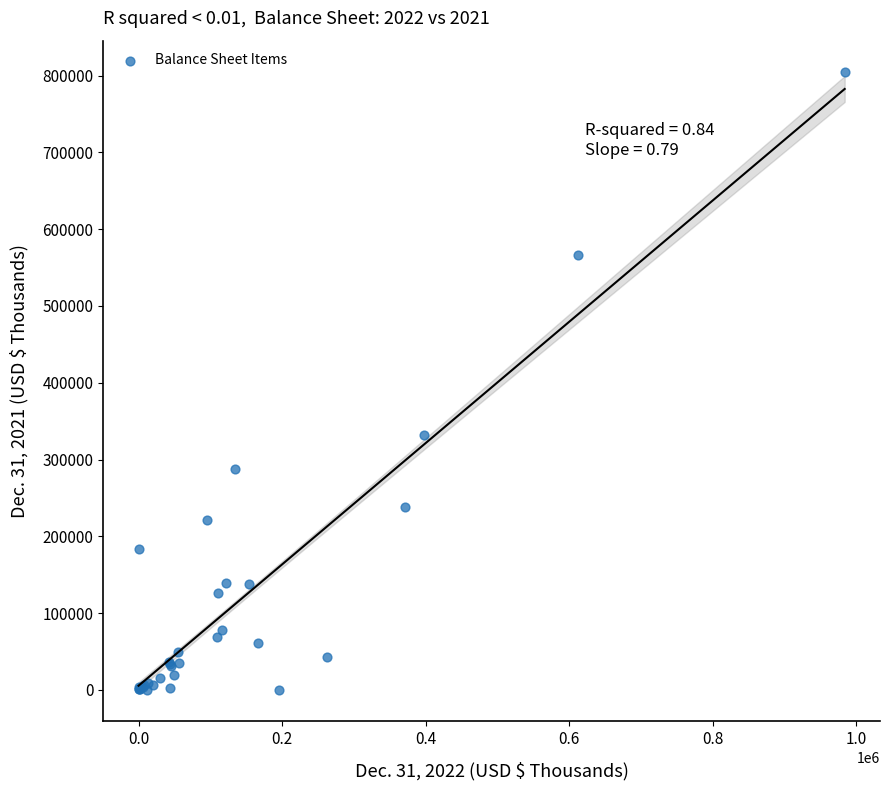

What Y value in the scatter plot is closest to 402577?

331400